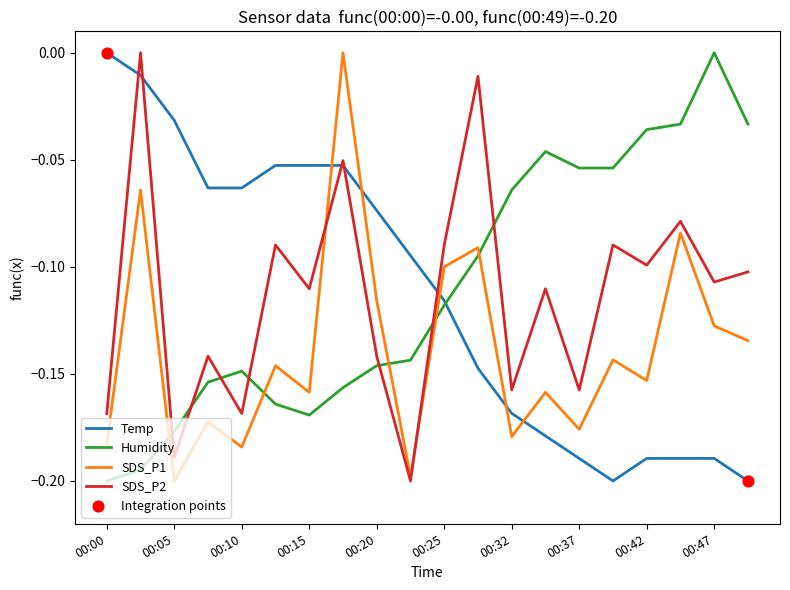

True or false: SDS_P1 and Temp intersect in this chart.

True